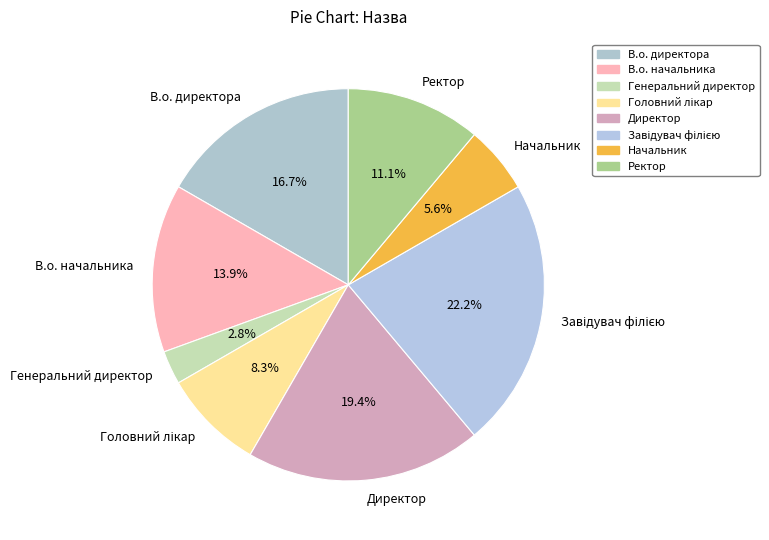

To the nearest percent, what percentage of the pie is Генеральний директор?

3%